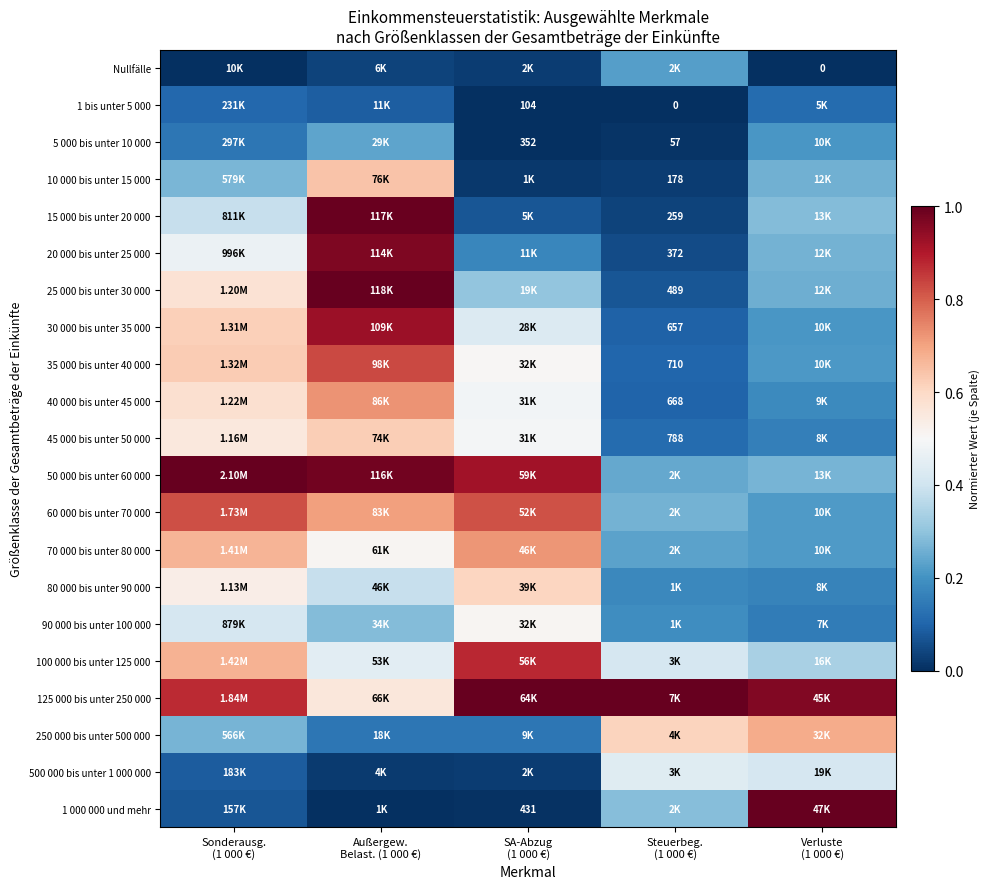

What is the maximum value for 15 000 bis unter 20 000?

1.0